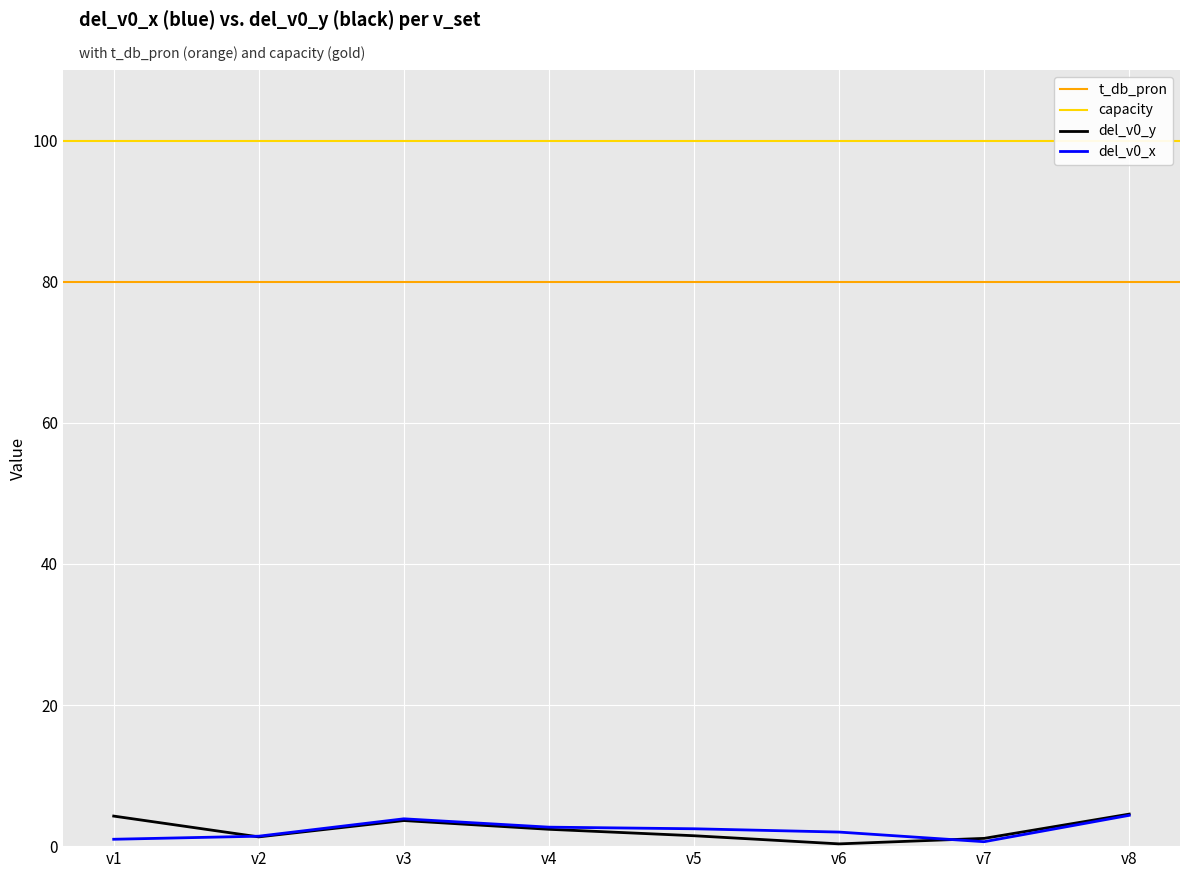

The del_v0_x series shows 2.7 at v4. True or false?

True